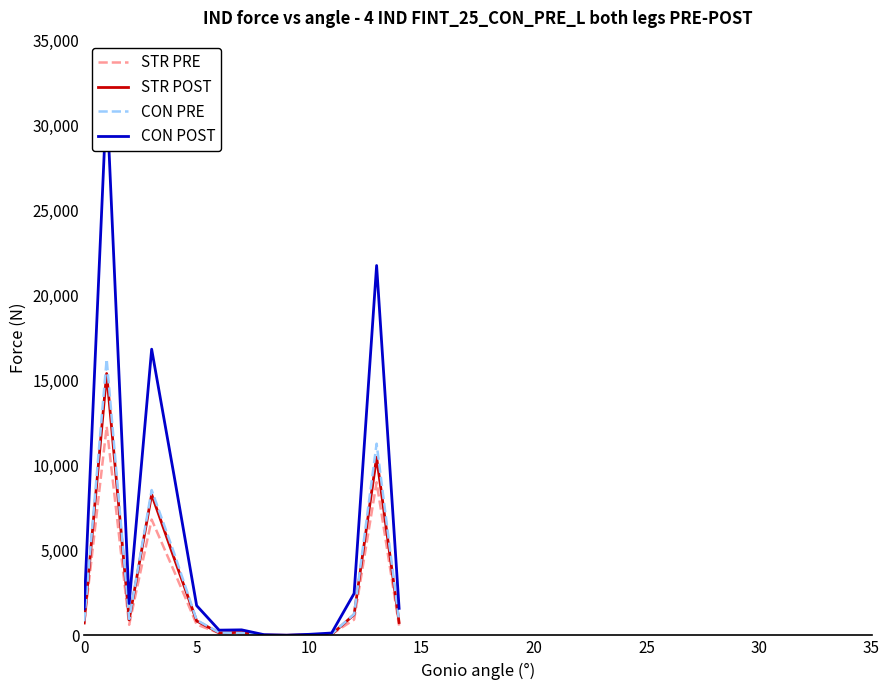

The CON PRE series shows 825 at 0. True or false?

True